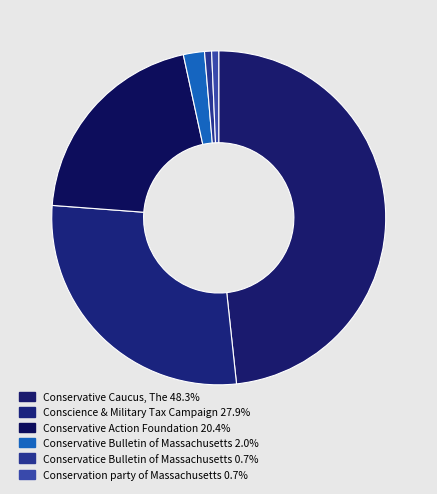

Count the number of slices in the pie.

6